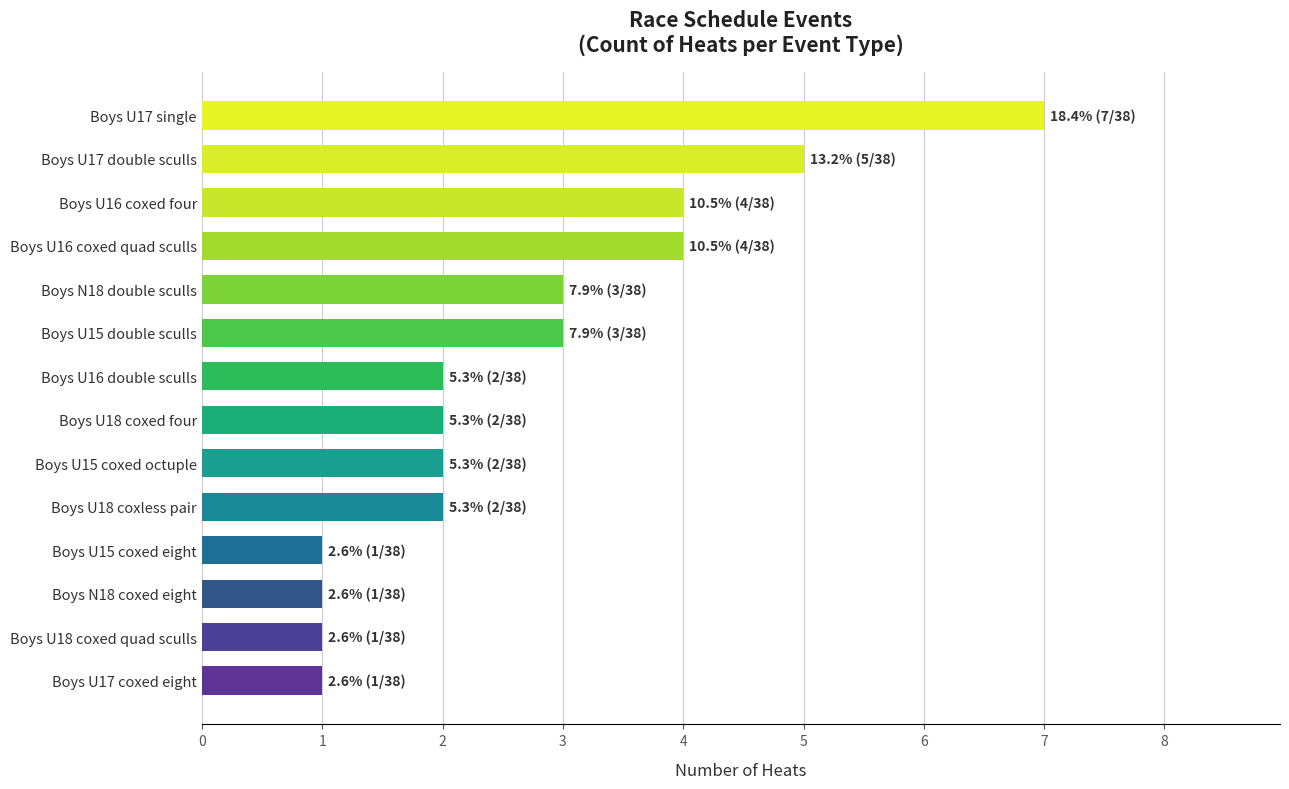

Reading bottom to top, extract all data points from this chart.

Boys U17 coxed eight=1	Boys U18 coxed quad sculls=1	Boys N18 coxed eight=1	Boys U15 coxed eight=1	Boys U18 coxless pair=2	Boys U15 coxed octuple=2	Boys U18 coxed four=2	Boys U16 double sculls=2	Boys U15 double sculls=3	Boys N18 double sculls=3	Boys U16 coxed quad sculls=4	Boys U16 coxed four=4	Boys U17 double sculls=5	Boys U17 single=7